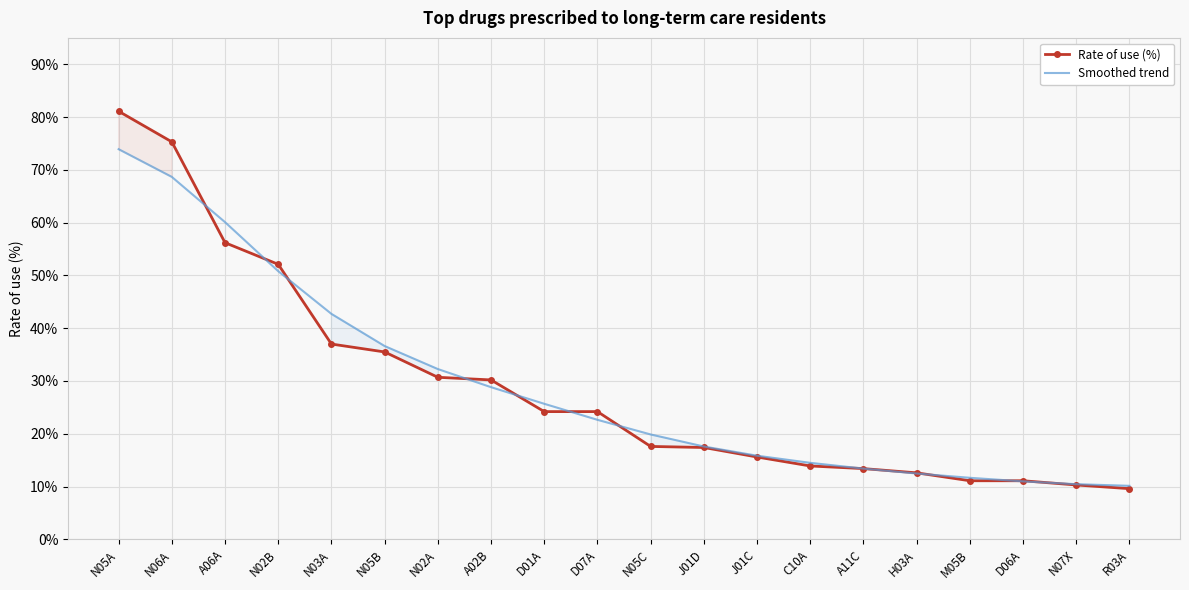

Which series has the largest total across all categories?

Rate of use (%)